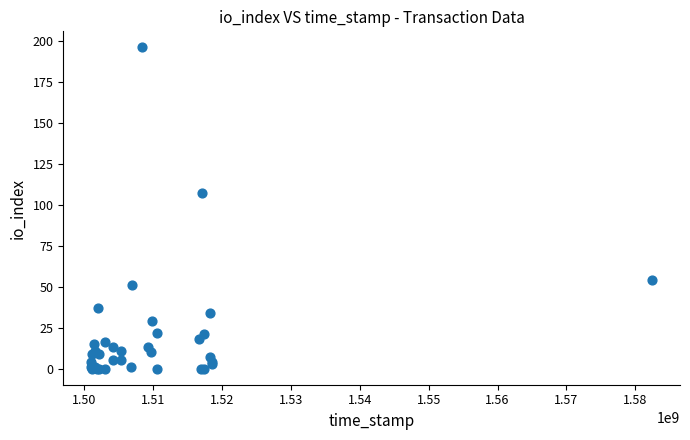

What Y value in the scatter plot is closest to 98?

107